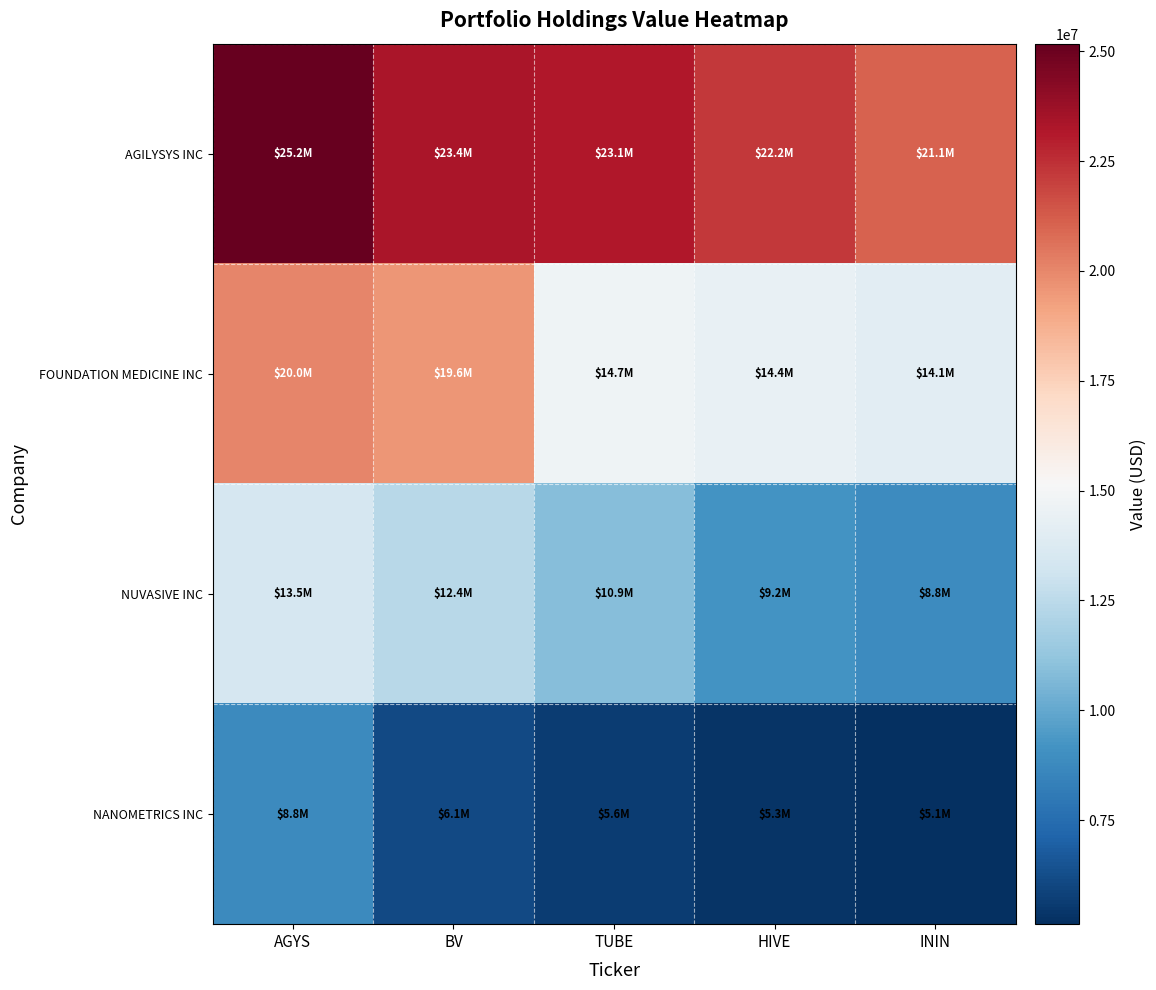

Rank the series by their average value, from highest to lowest.

AGILYSYS INC, FOUNDATION MEDICINE INC, NUVASIVE INC, NANOMETRICS INC